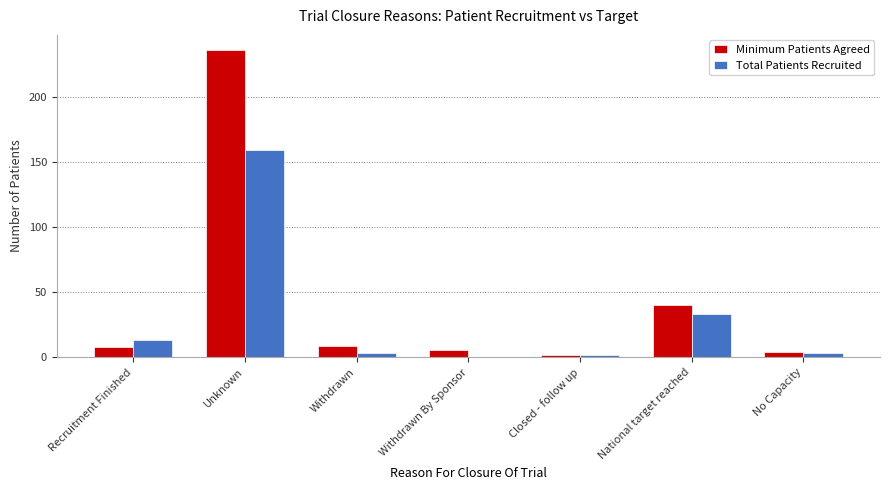

Is it true that Total Patients Recruited equals 33 at National target reached?

True